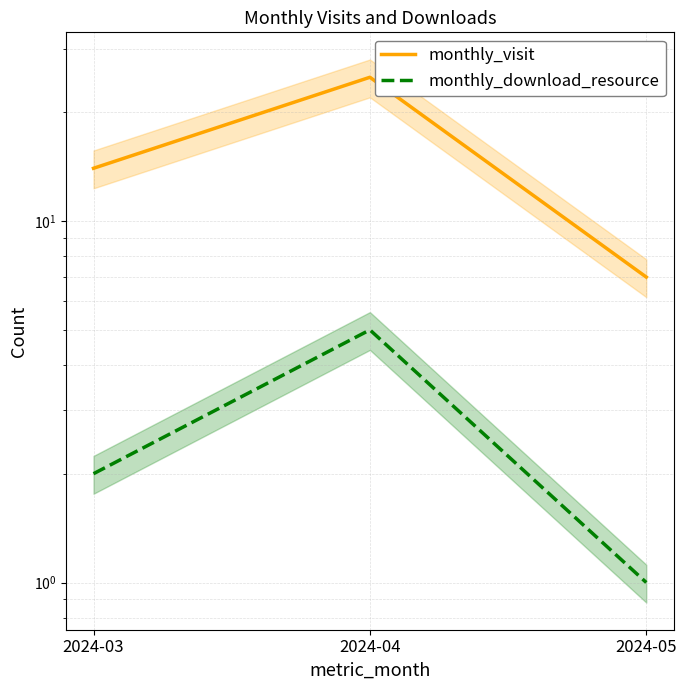

Does the chart have visible grid lines?

Yes